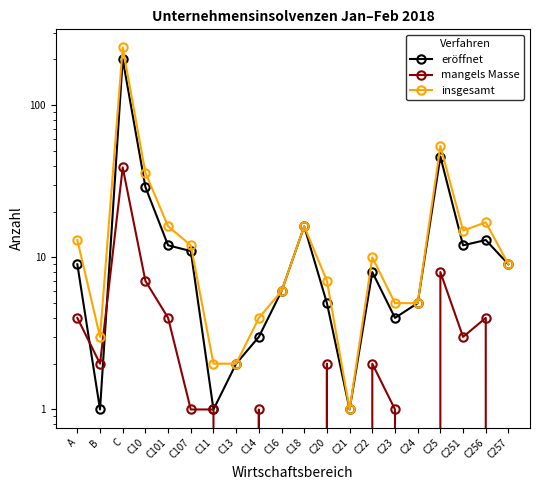

At how many categories does at least one series exceed 84?

1